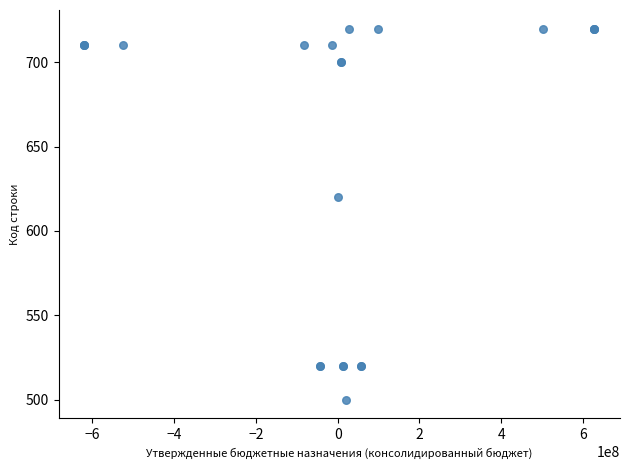

What Y value in the scatter plot is closest to 610?

620